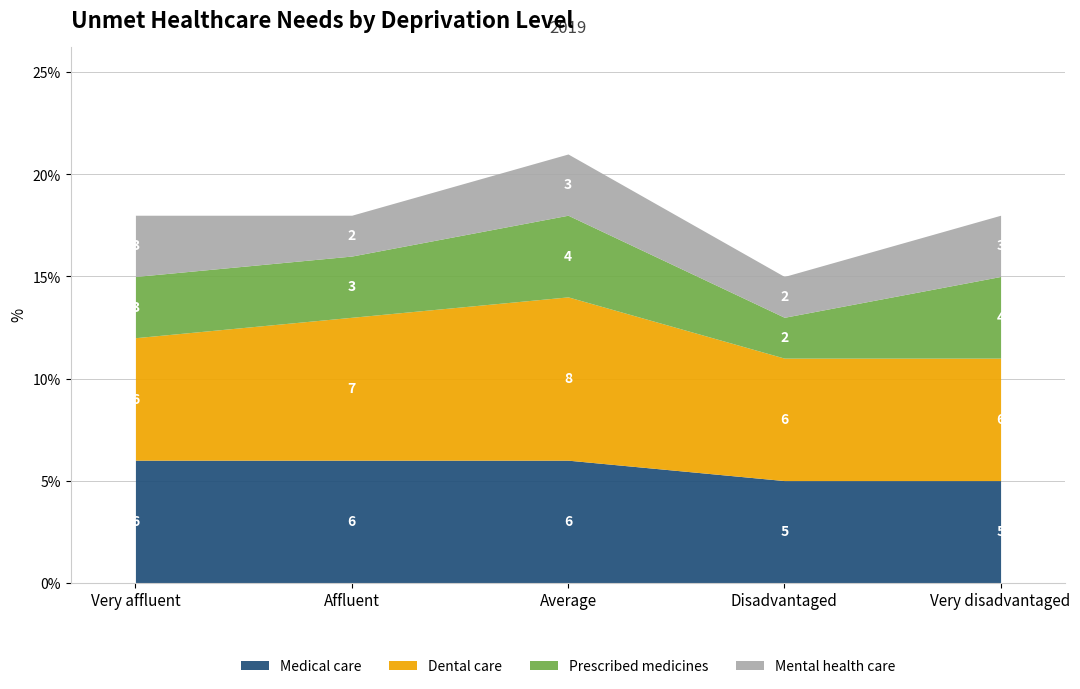

Reading left to right, transcribe all the data shown in this chart.

Medical care: Very affluent=6	Affluent=6	Average=6	Disadvantaged=5	Very disadvantaged=5
Dental care: Very affluent=6	Affluent=7	Average=8	Disadvantaged=6	Very disadvantaged=6
Prescribed medicines: Very affluent=3	Affluent=3	Average=4	Disadvantaged=2	Very disadvantaged=4
Mental health care: Very affluent=3	Affluent=2	Average=3	Disadvantaged=2	Very disadvantaged=3